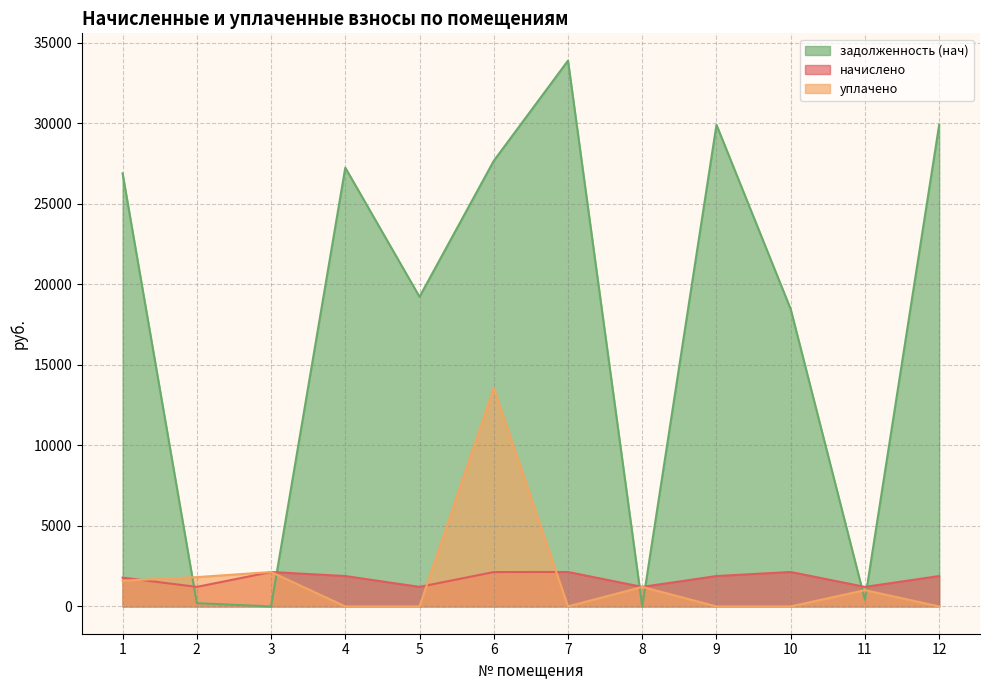

Reading right to left, transcribe all the data shown in this chart.

начислено: 1886.6	1212.8	2137.9	1886.6	1212.8	2137.9	2134.2	1212.8	1886.6	2137.9	1212.8	1788.2
уплачено: 0.0	1010.6	0.0	0.0	1212.8	0.0	13566.8	0.0	0.0	2137.9	1819.3	1597.0
задолженность (нач): 29904.1	404.3	18456.0	29904.1	0.0	33887.2	27665.3	19223.7	27241.5	0.0	202.1	26889.1